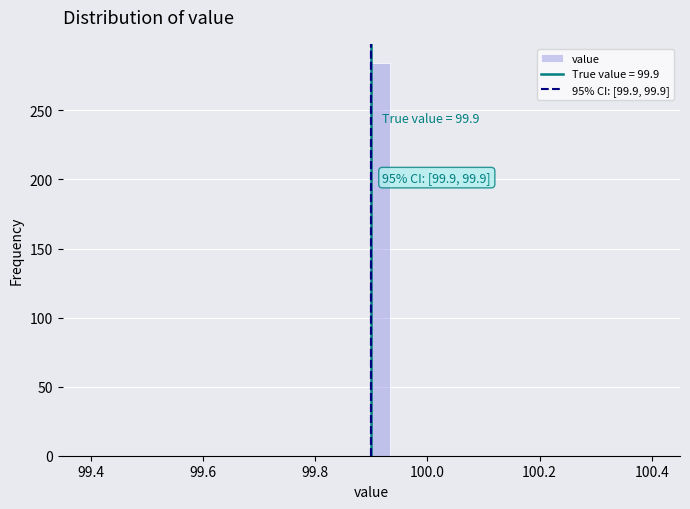

Read against the x-axis, roughly where is the centre of the tallest bar?

99.92